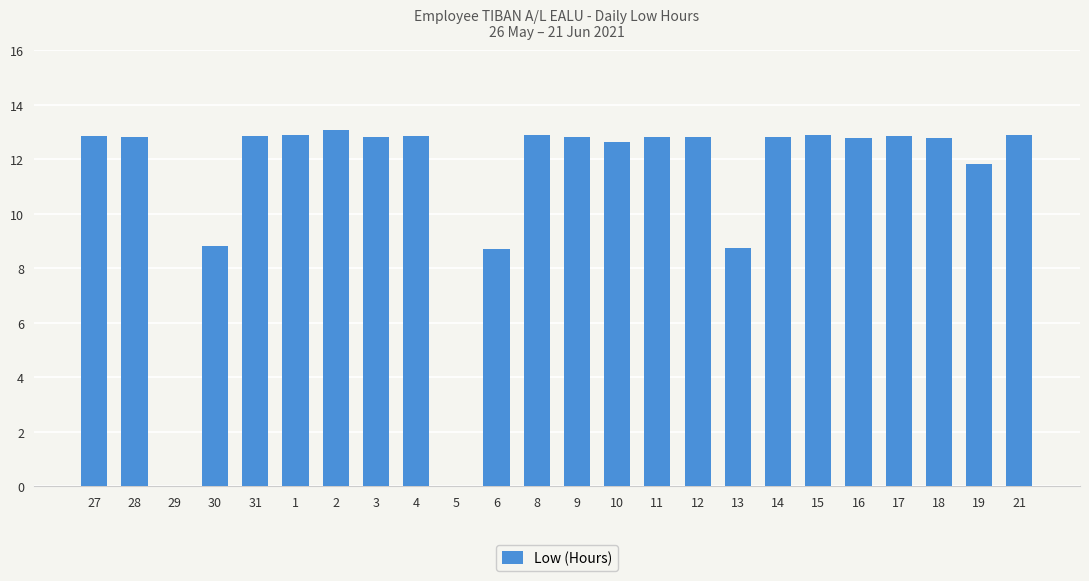

What is the change in value from 29 to 17?

+12.9